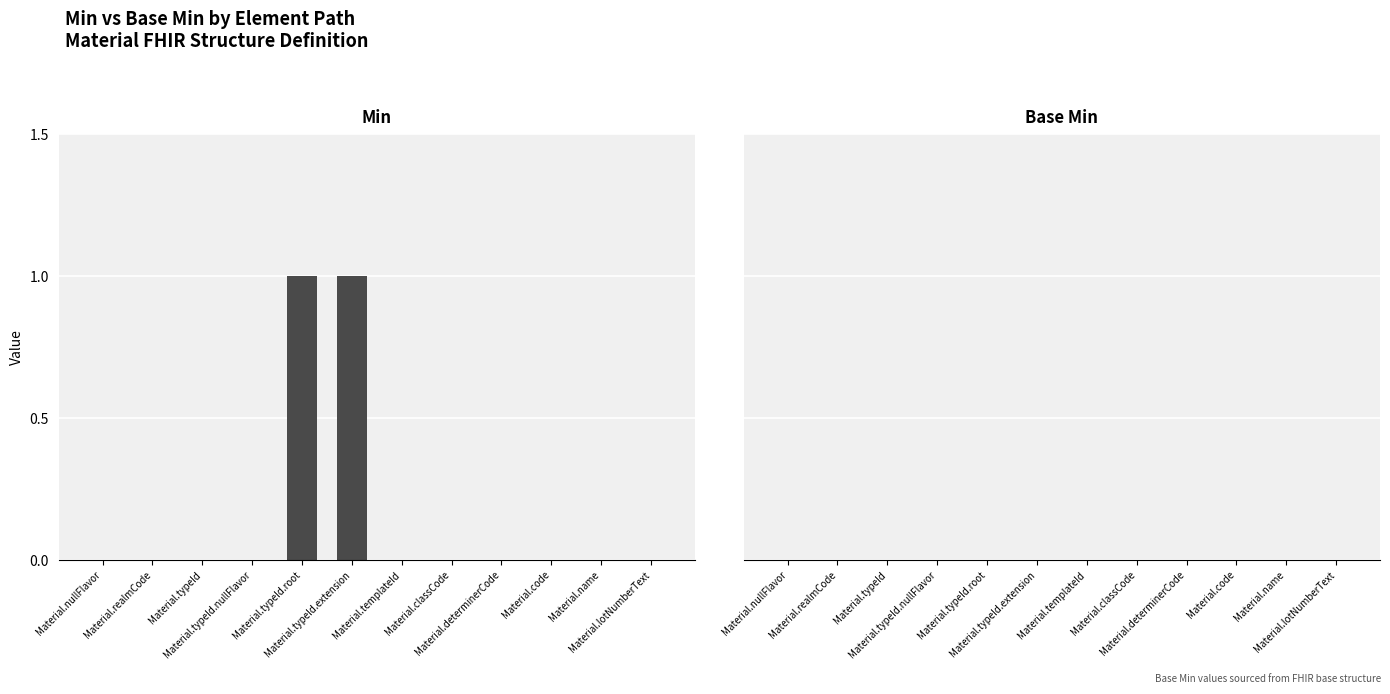

How many categories are shown in the chart?

12